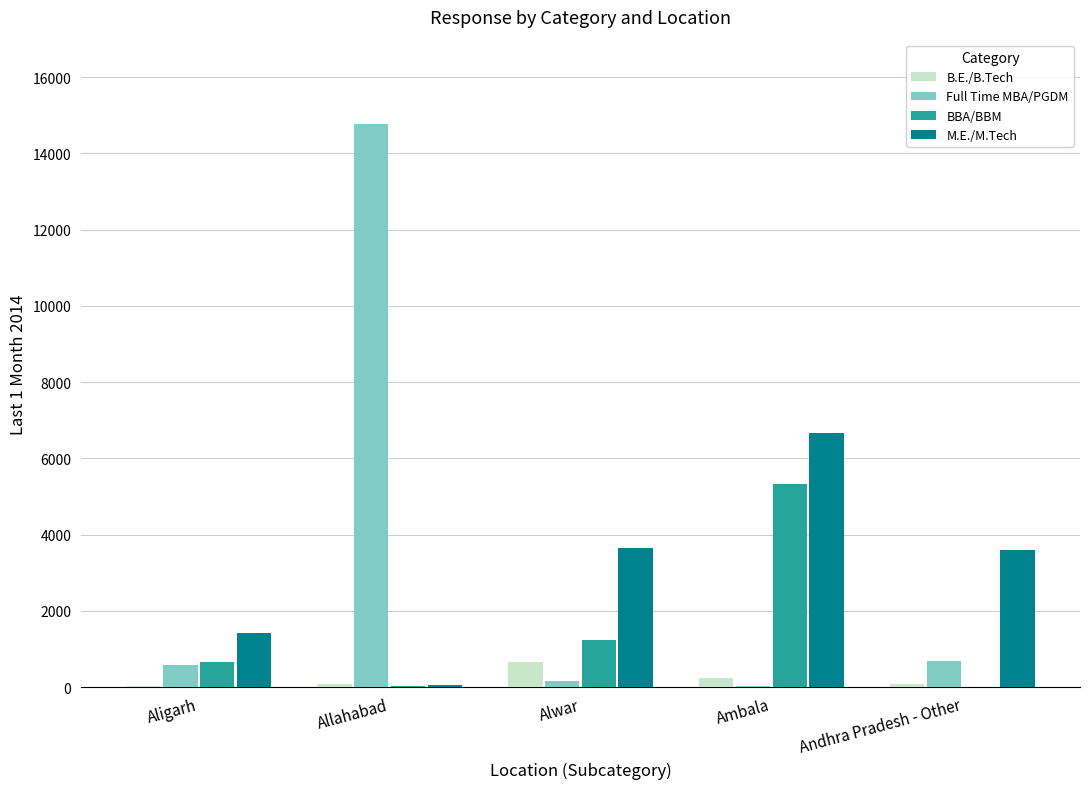

Is the value of M.E./M.Tech at Aligarh greater than the value of BBA/BBM at Ambala?

No